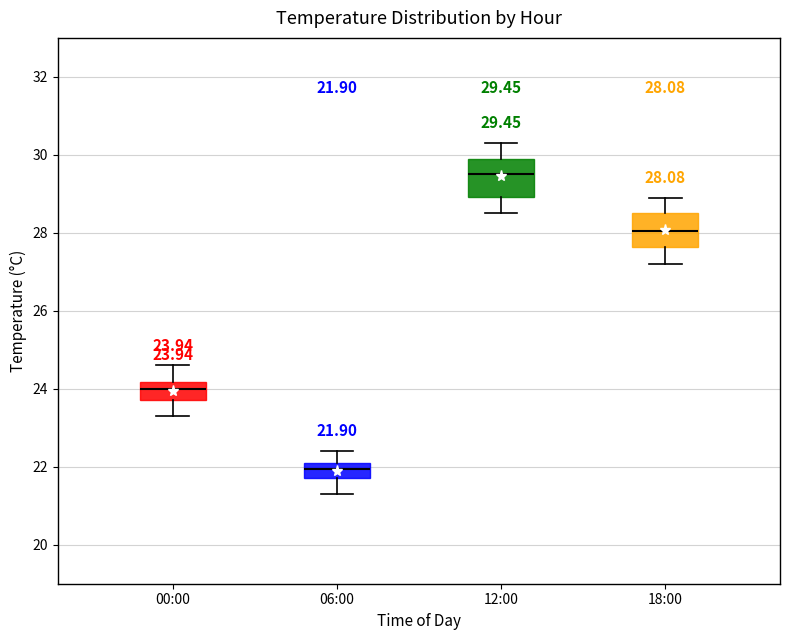

Which box has the highest median line?

12:00